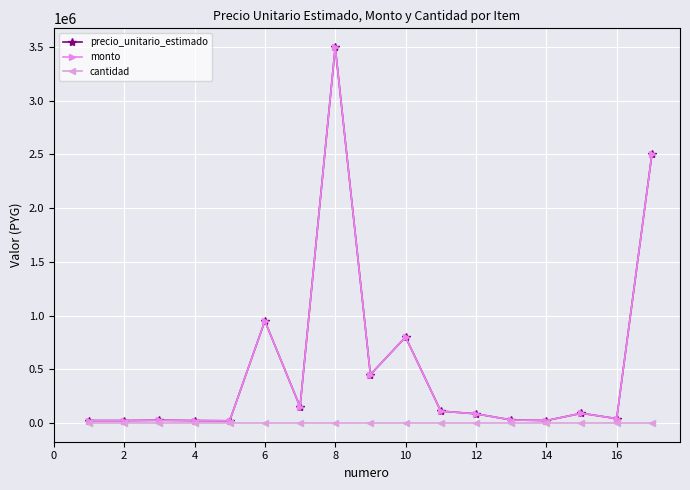

True or false: cantidad and monto cross at least once.

False